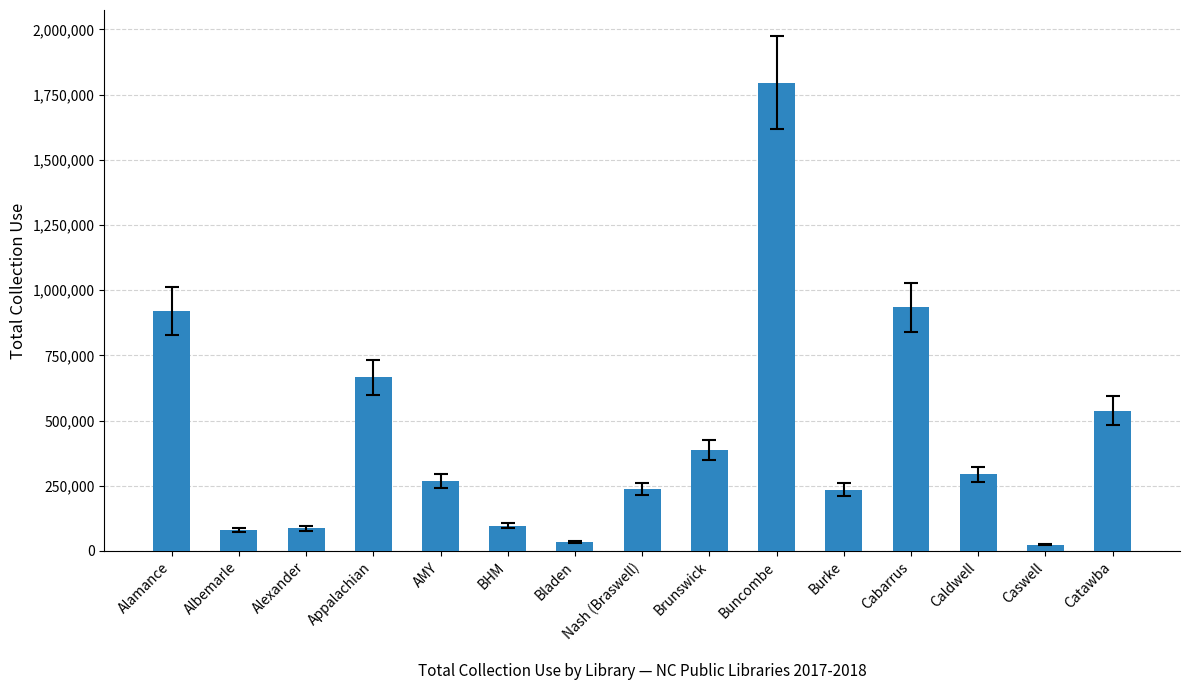

What is the ratio of the value at Brunswick to the value at Alexander?

4.5